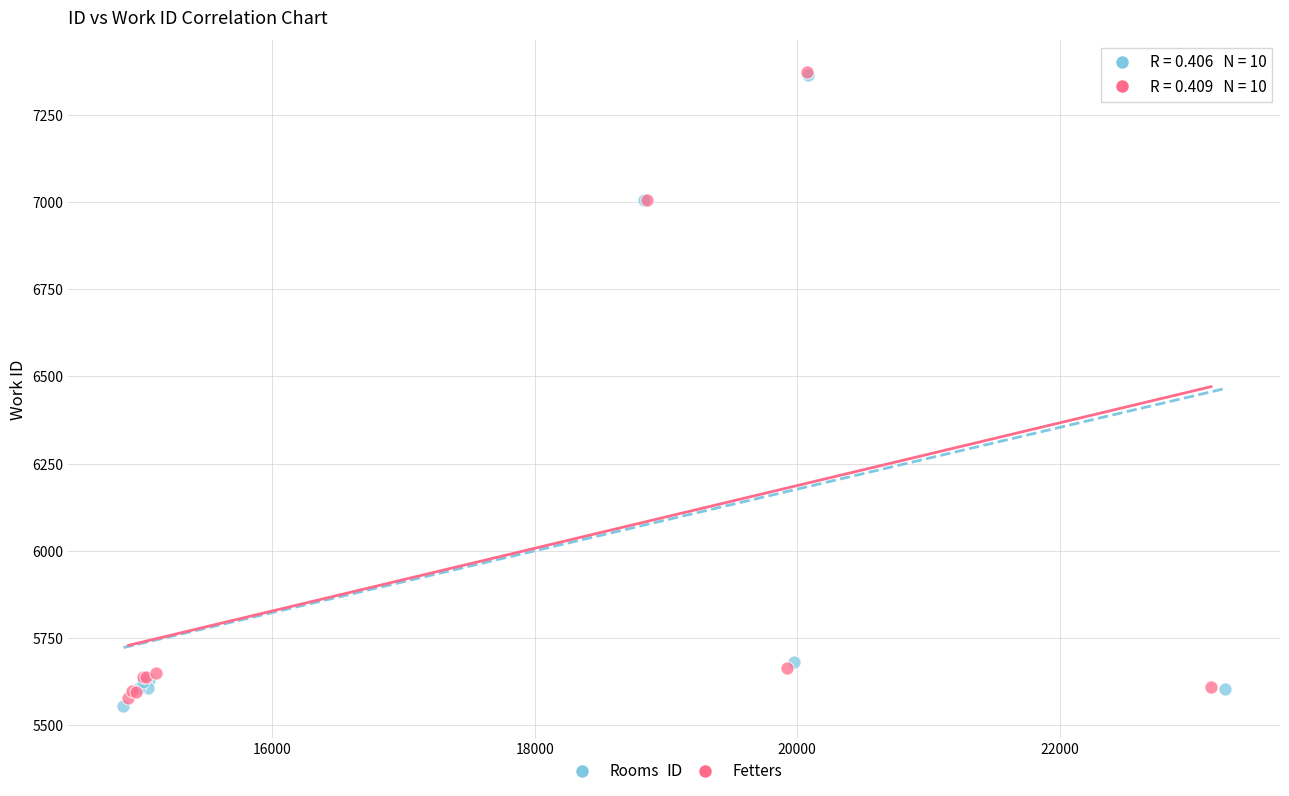

Which series reaches the minimum Y coordinate?

Rooms